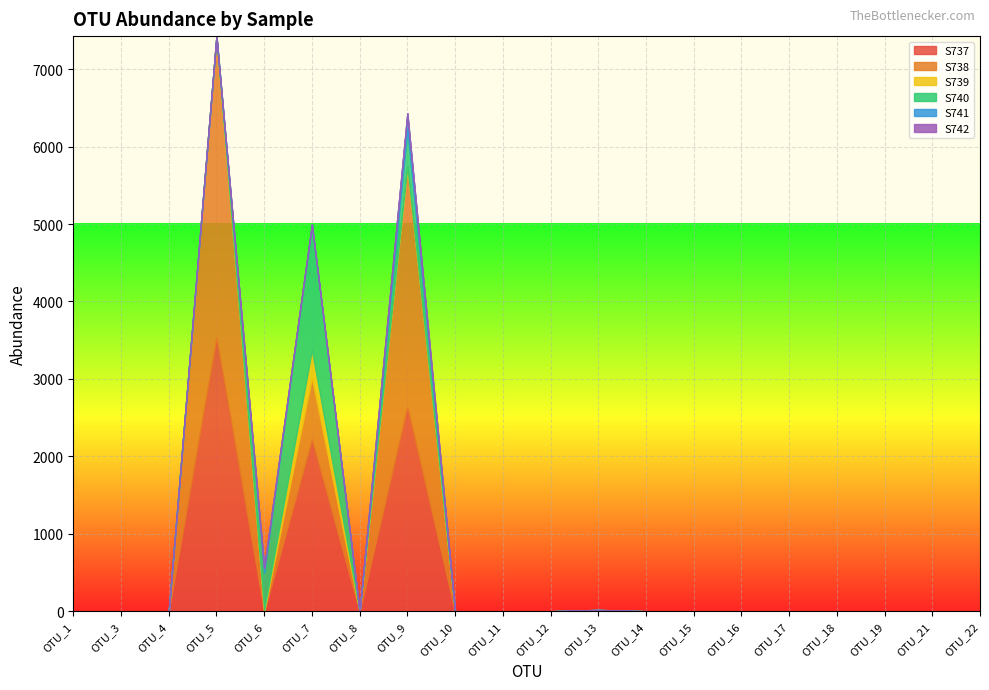

True or false: S738 and S742 intersect in this chart.

False